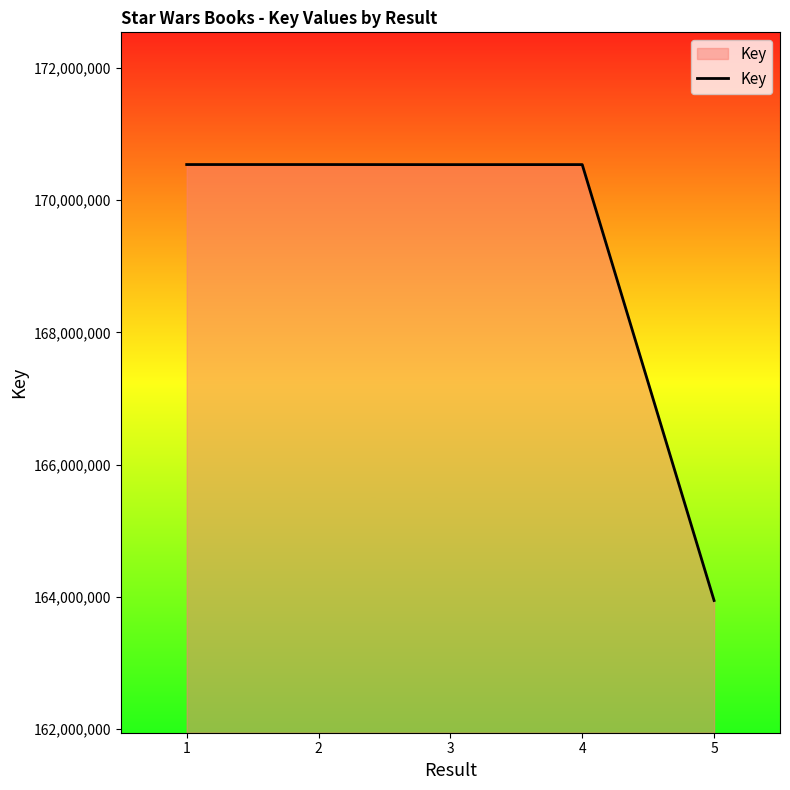

Does the chart display data point markers on the line(s)?

No